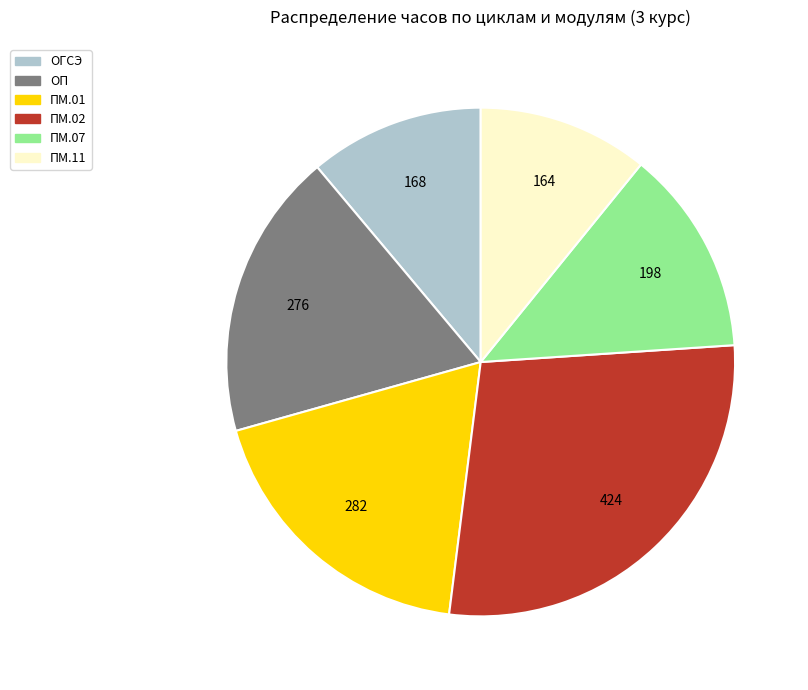

Which category has the biggest portion of the pie?

ПМ.02